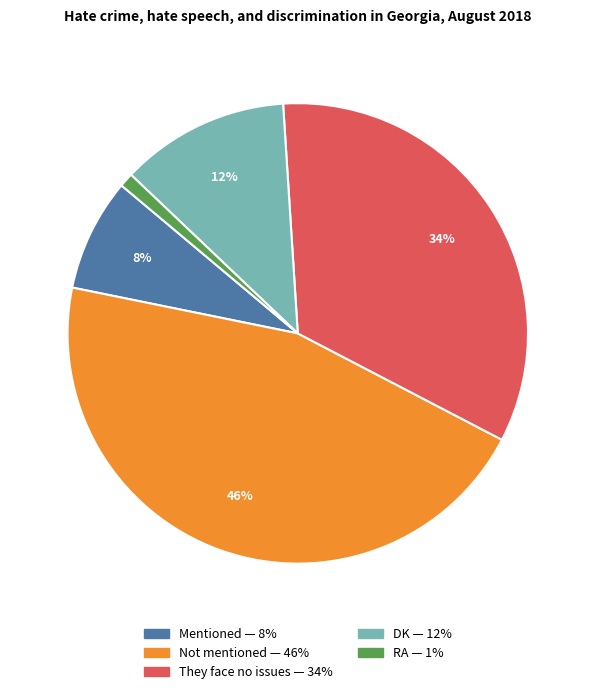

Count the number of slices in the pie.

5